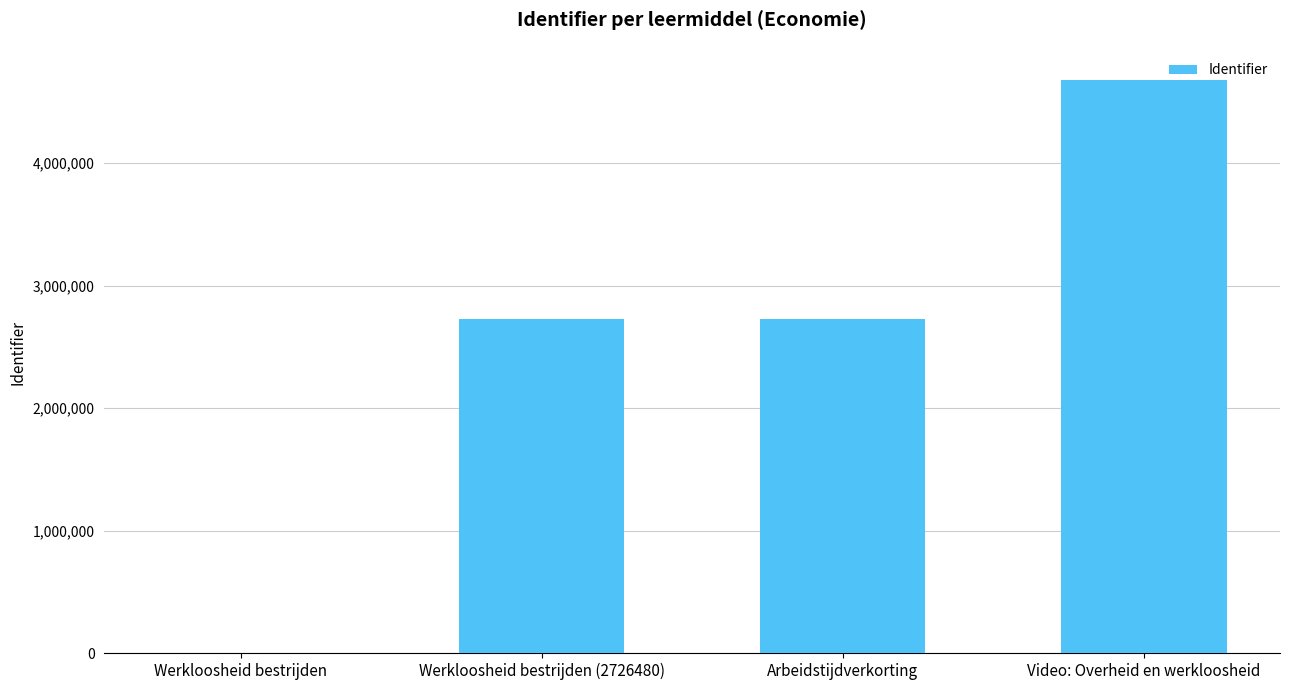

Between Video: Overheid en werkloosheid and Arbeidstijdverkorting, which is larger?

Video: Overheid en werkloosheid